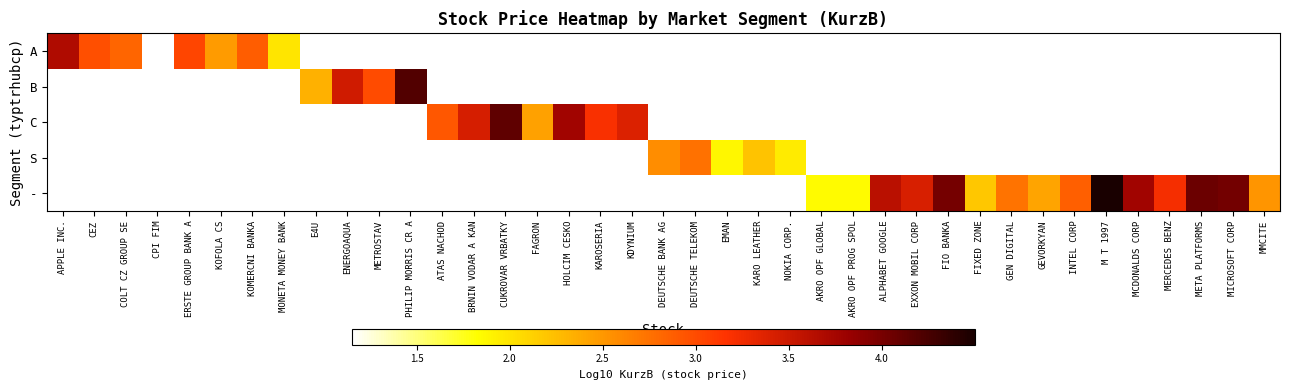

What is the minimum value shown in the chart?

1.2